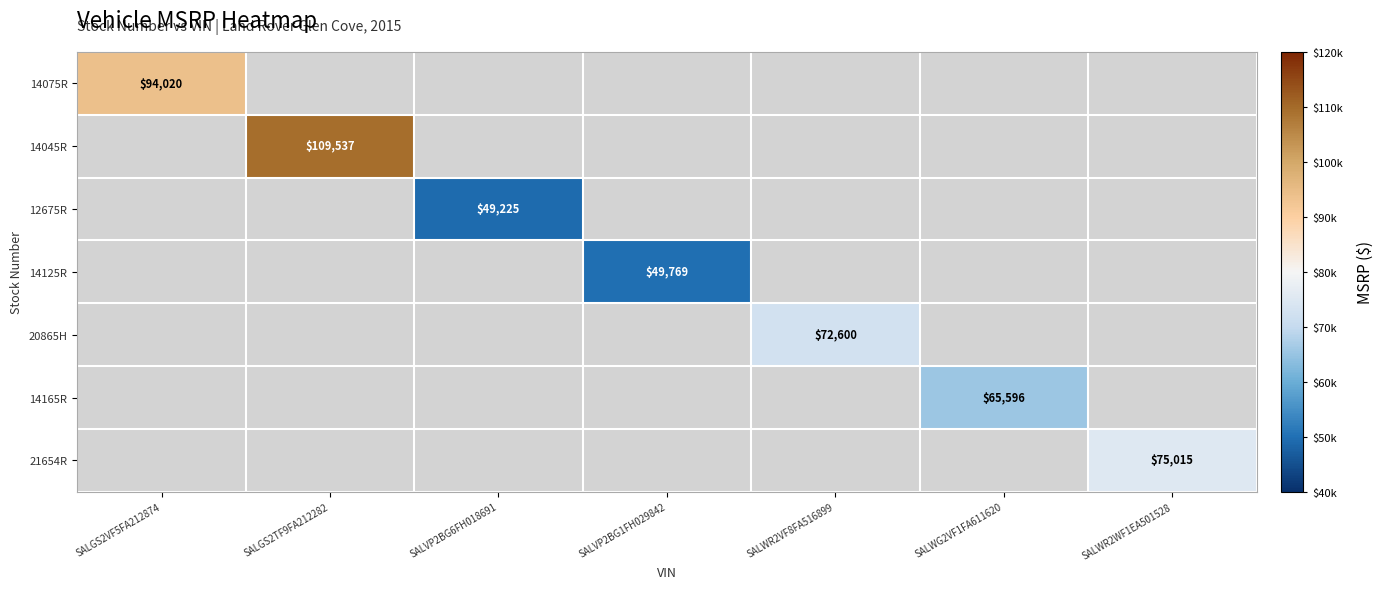

Is it true that 20865H equals 17164 at SALWR2VF8FA516899?

False